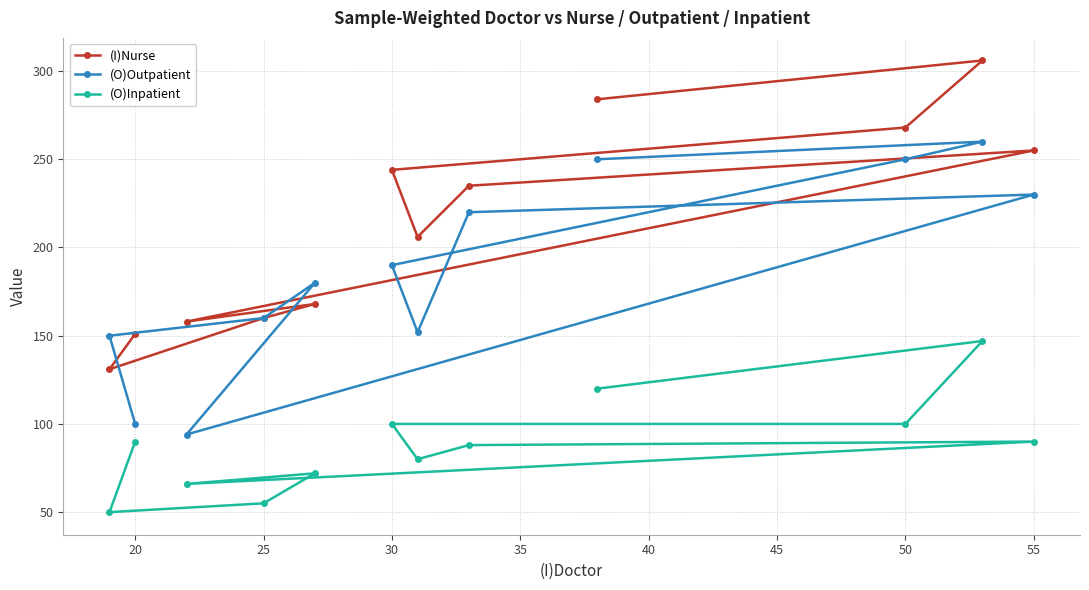

What is the lowest value of the (I)Nurse series?

131